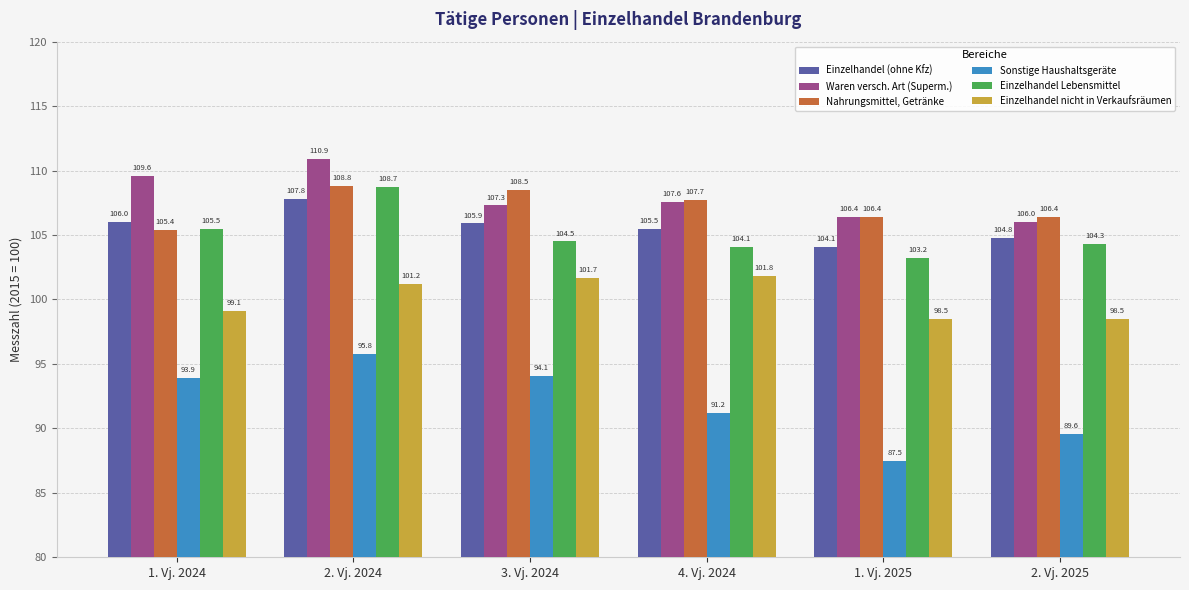

At how many categories does at least one series exceed 107?

4